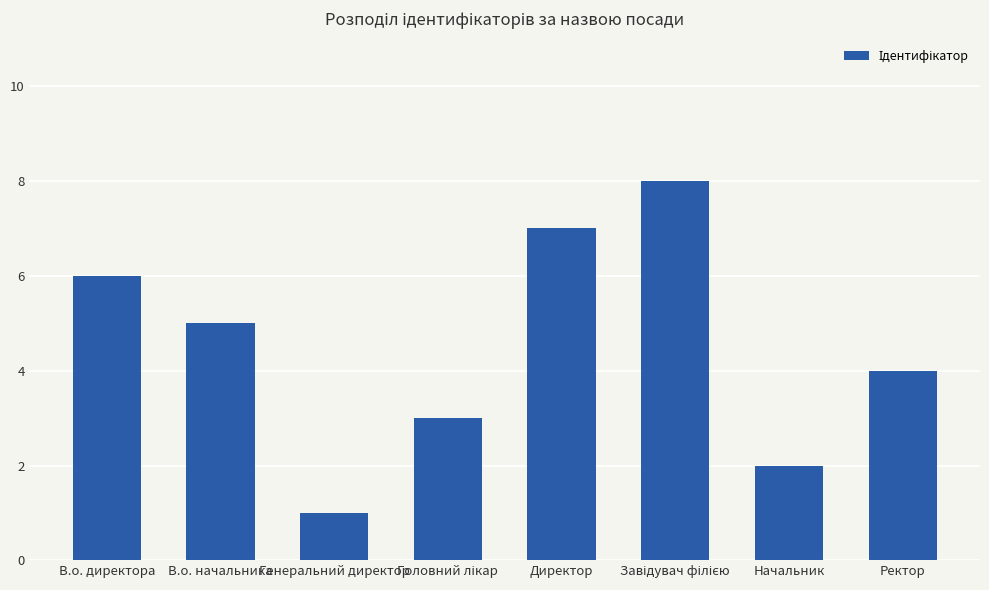

How many series are shown in this chart?

1